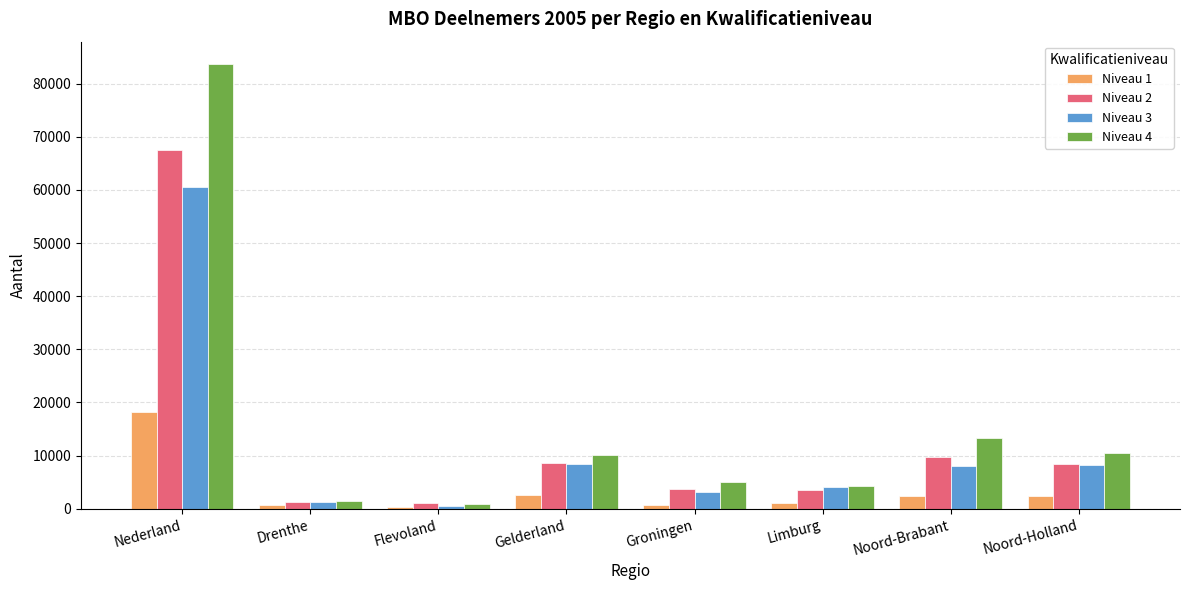

What is the spread (max minus min) of values at Drenthe?

612